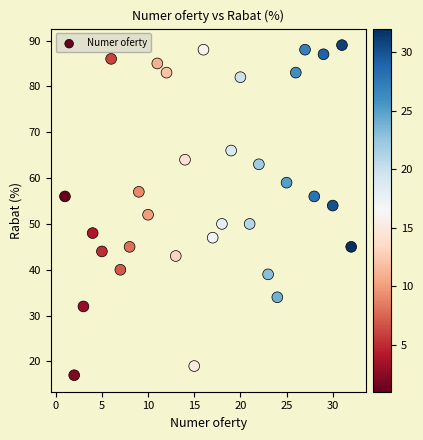

What is the range of Y values (max minus min)?

72